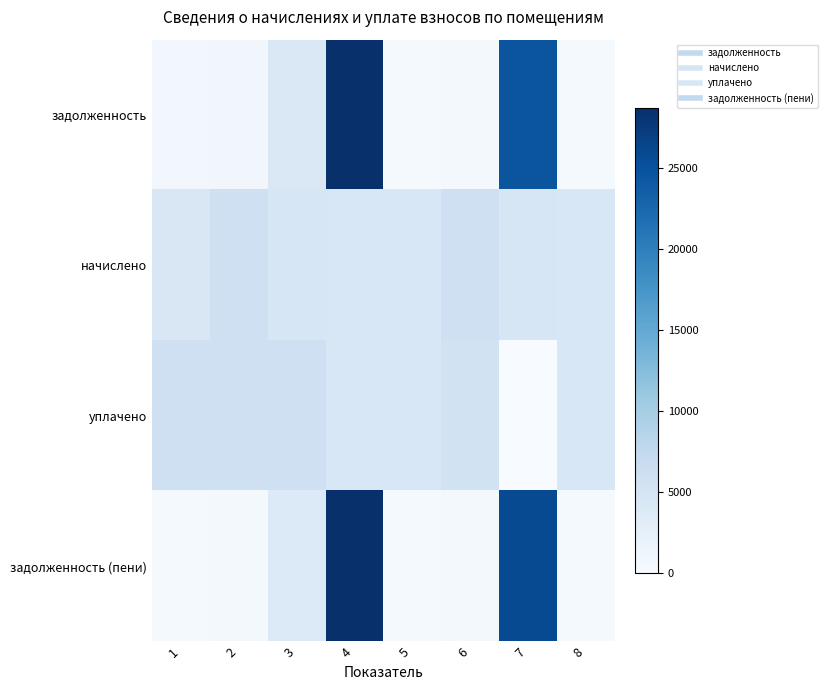

Reading left to right, list all the values displayed in this chart.

задолженность: 1=826.3	2=992.7	3=4216.6	4=28743.7	5=367.3	6=498.2	7=24590.1	8=368.0
начислено: 1=4343.4	2=5956.0	3=4623.5	4=4429.9	5=4407.1	6=5978.8	7=4612.2	8=4416.2
уплачено: 1=6050.2	2=5927.2	3=6000.0	4=4408.5	5=4385.8	6=5480.5	7=0.0	8=4394.9
задолженность (пени): 1=361.9	2=496.3	3=3872.5	4=28743.7	5=367.3	6=498.2	7=25743.2	8=368.0